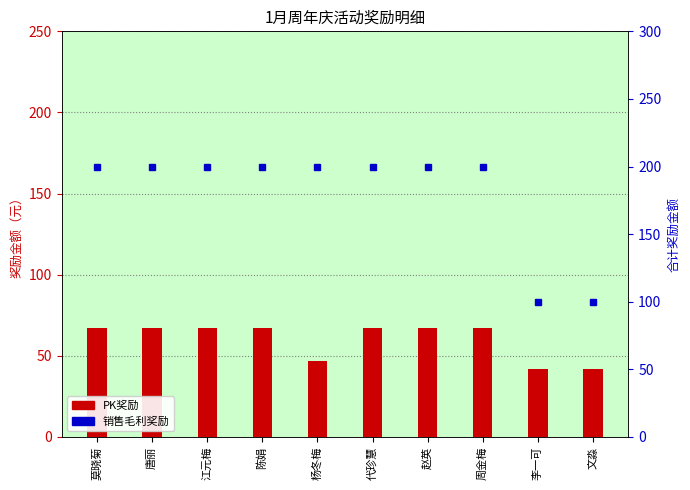

At which label does 销售毛利奖励 reach its minimum?

李一可